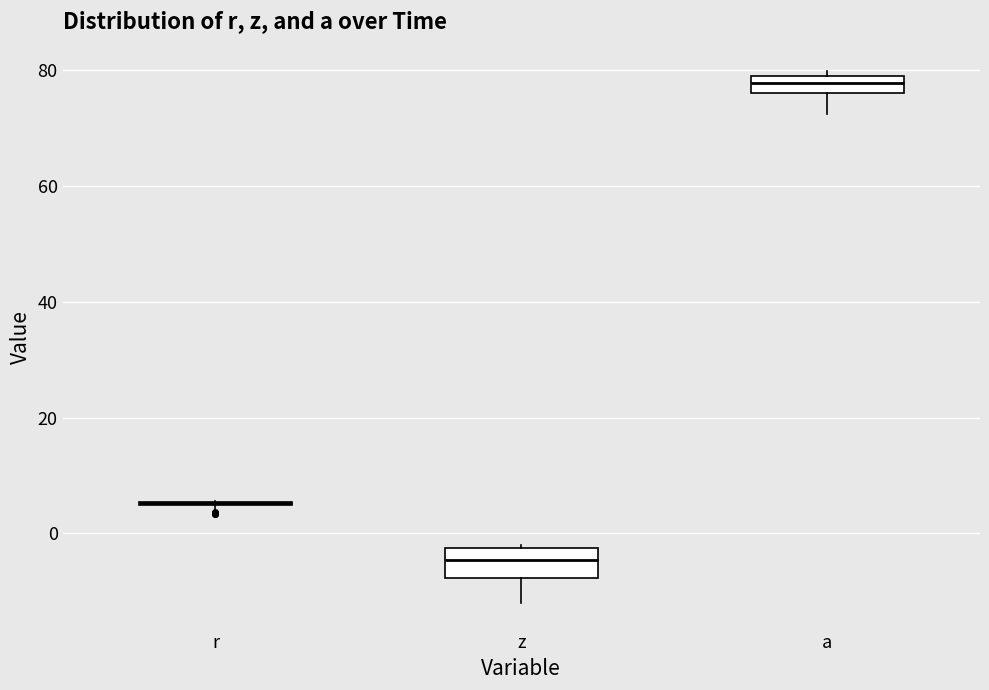

Which box is the tallest, from its lower edge to its upper edge?

z